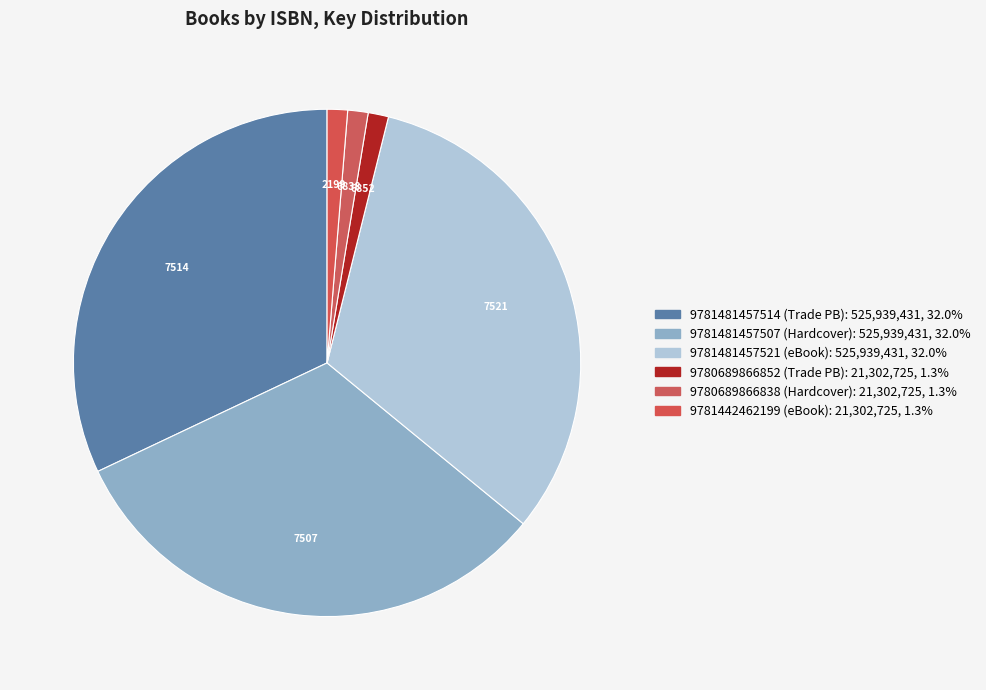

To the nearest percent, what percentage of the pie is 9780689866852?

1%